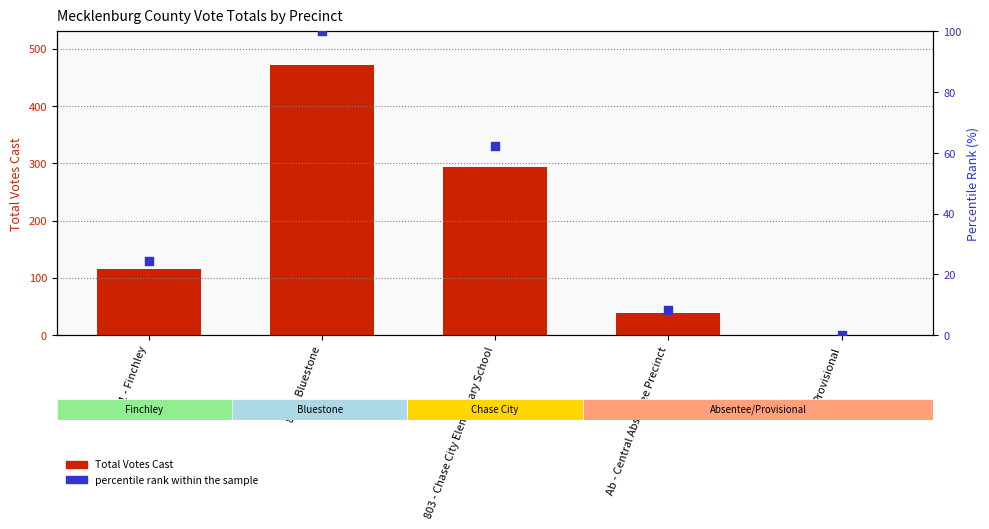

Which series has the widest spread of Y values?

Total Votes Cast